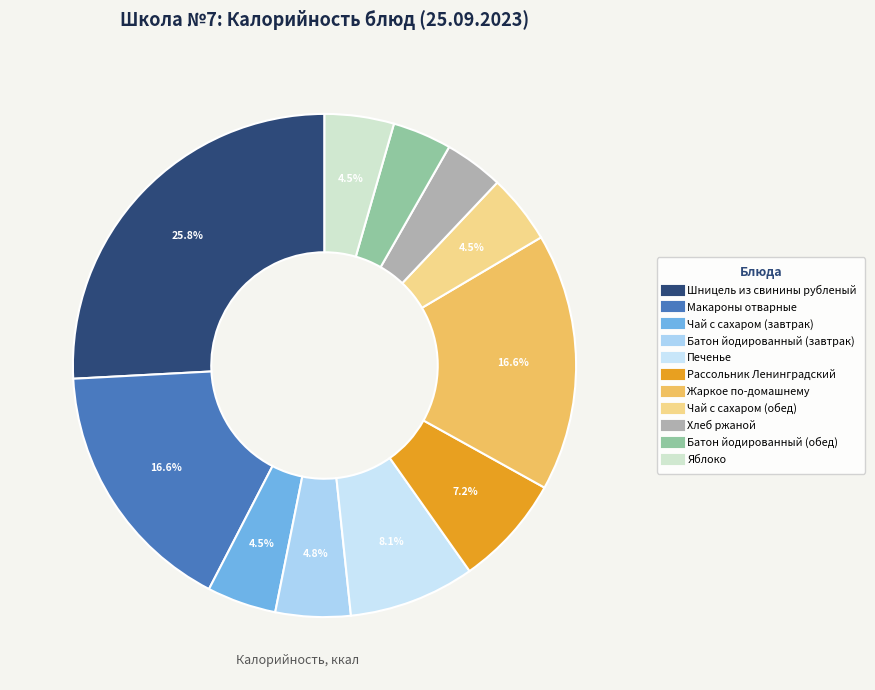

What is the smallest slice in the pie chart?

Хлеб ржаной